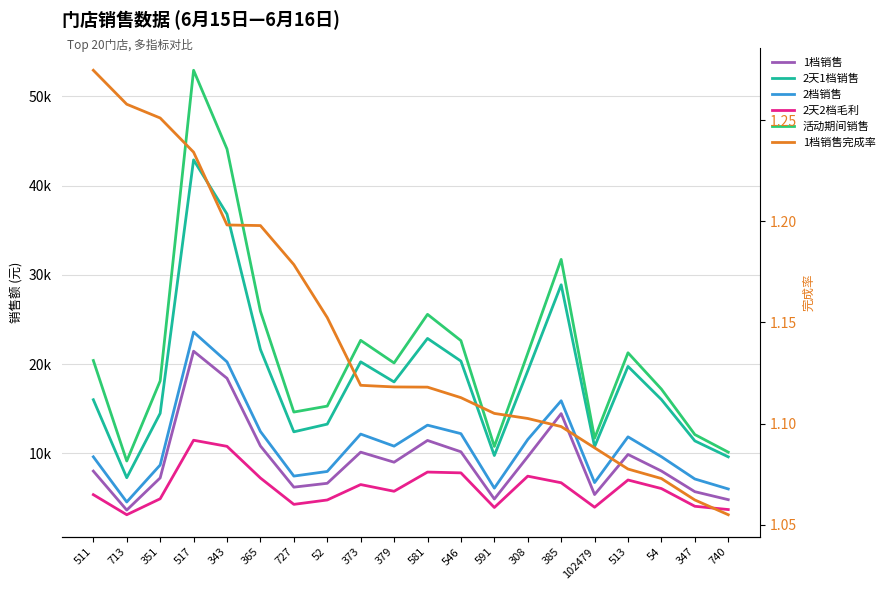

Where is 2天2档毛利 nearest to the value 7283?

365